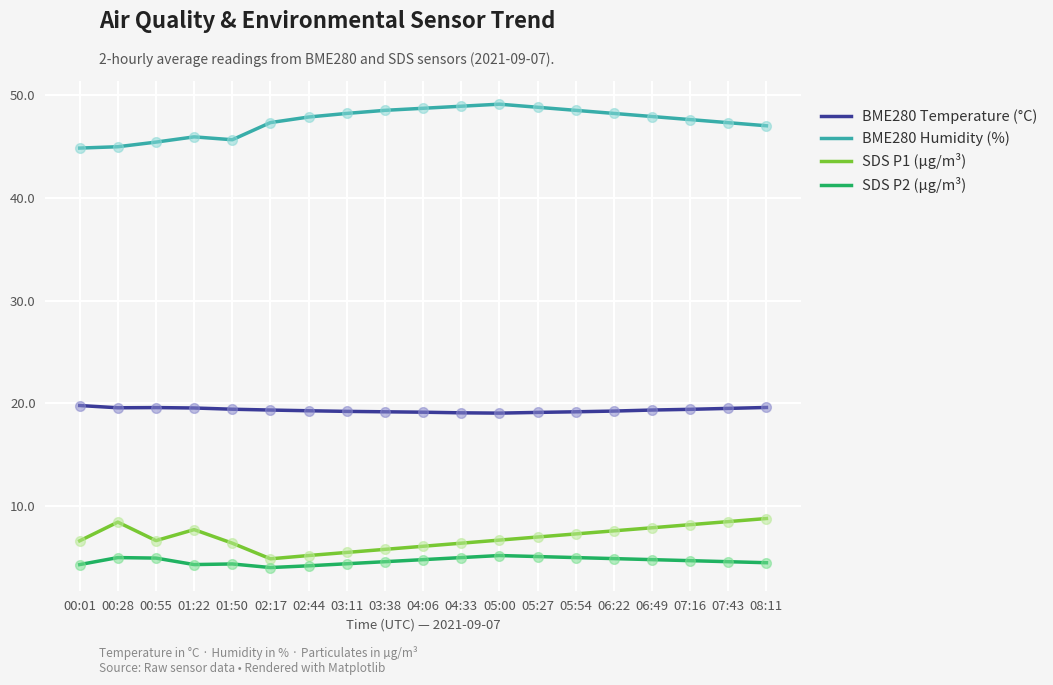

What is the total value across all series at 06:49?

80.0